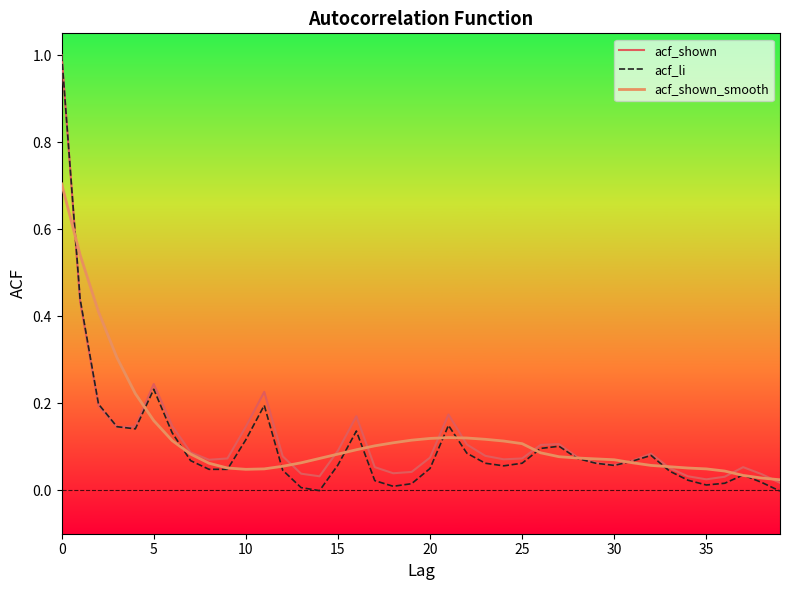

Which series has the largest range (max minus min)?

acf_li